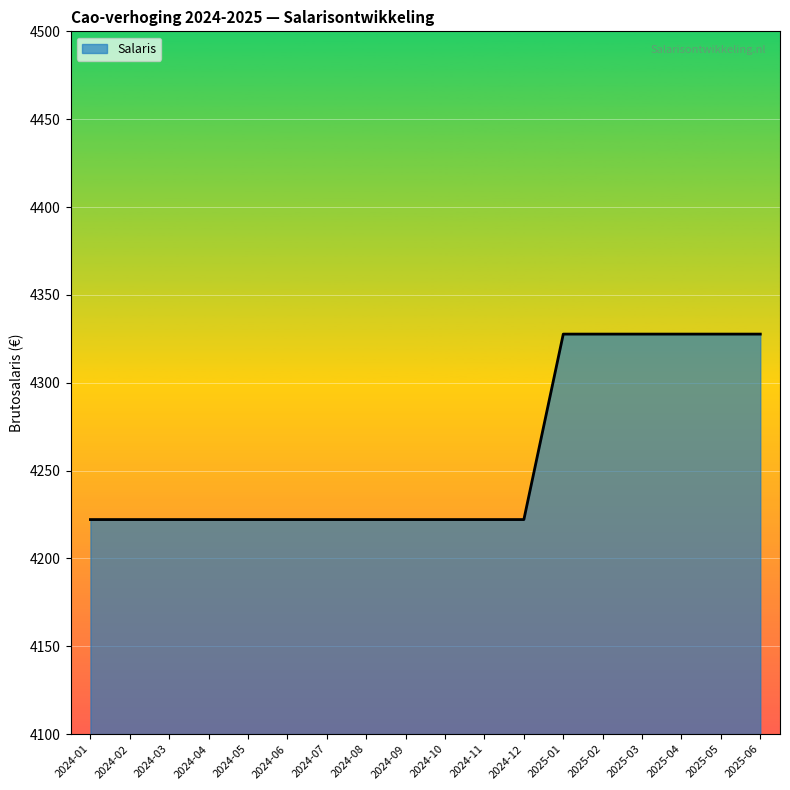

Reading left to right, list all the values displayed in this chart.

2024-01=4222.1	2024-02=4222.1	2024-03=4222.1	2024-04=4222.1	2024-05=4222.1	2024-06=4222.1	2024-07=4222.1	2024-08=4222.1	2024-09=4222.1	2024-10=4222.1	2024-11=4222.1	2024-12=4222.1	2025-01=4327.7	2025-02=4327.7	2025-03=4327.7	2025-04=4327.7	2025-05=4327.7	2025-06=4327.7